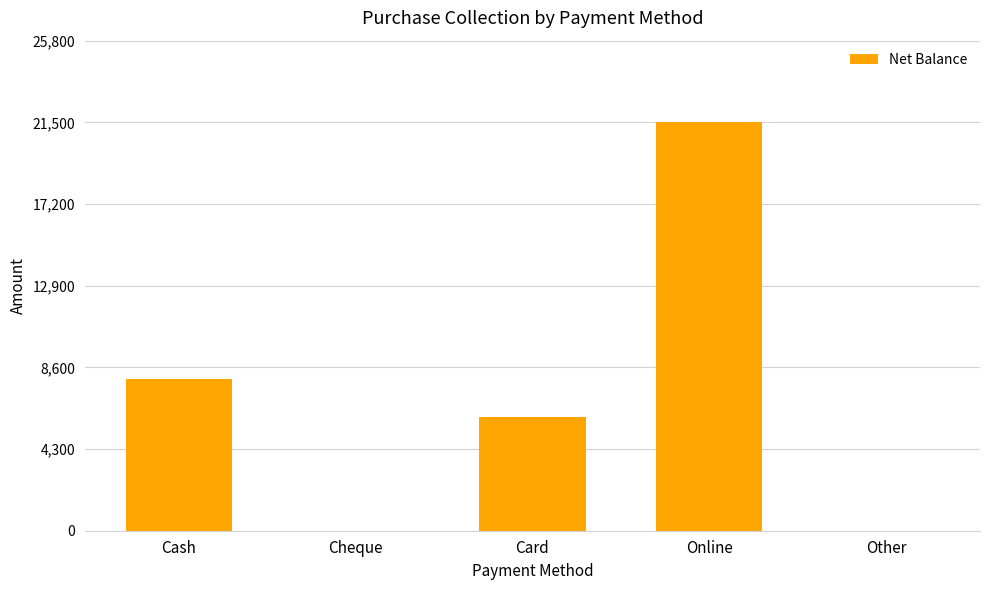

What is the sum of all values?

35500